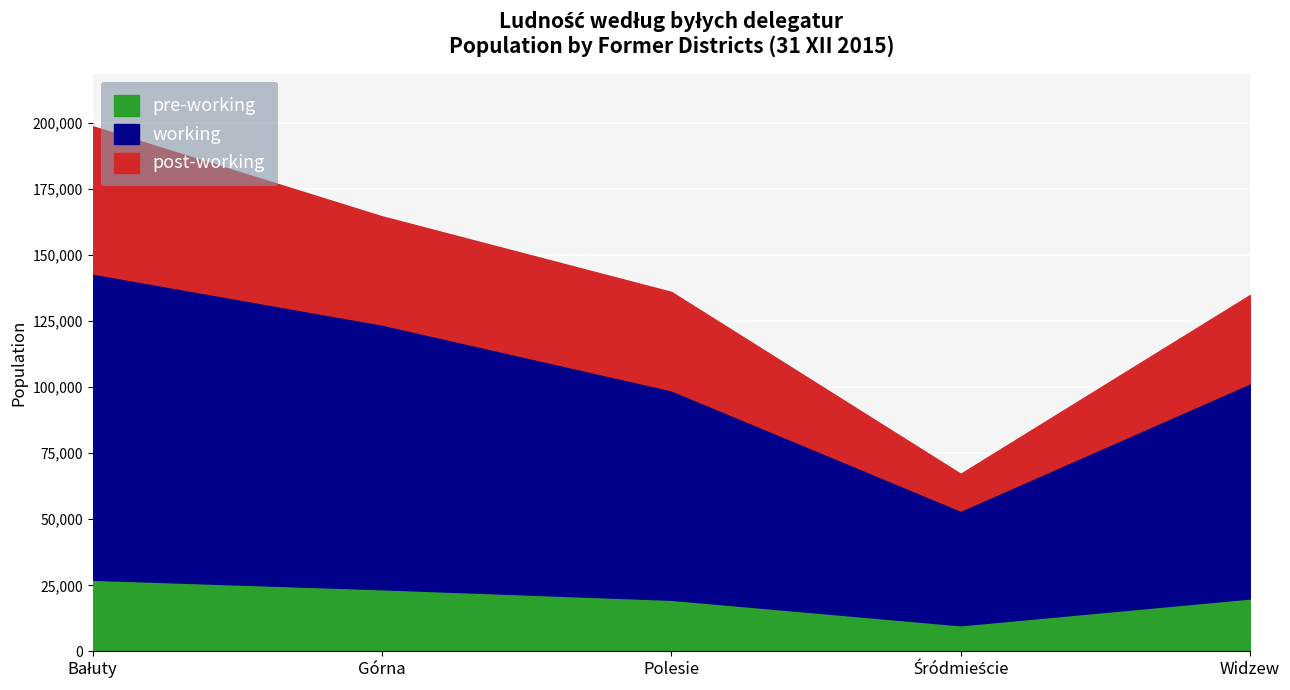

Which series has the largest range (max minus min)?

working